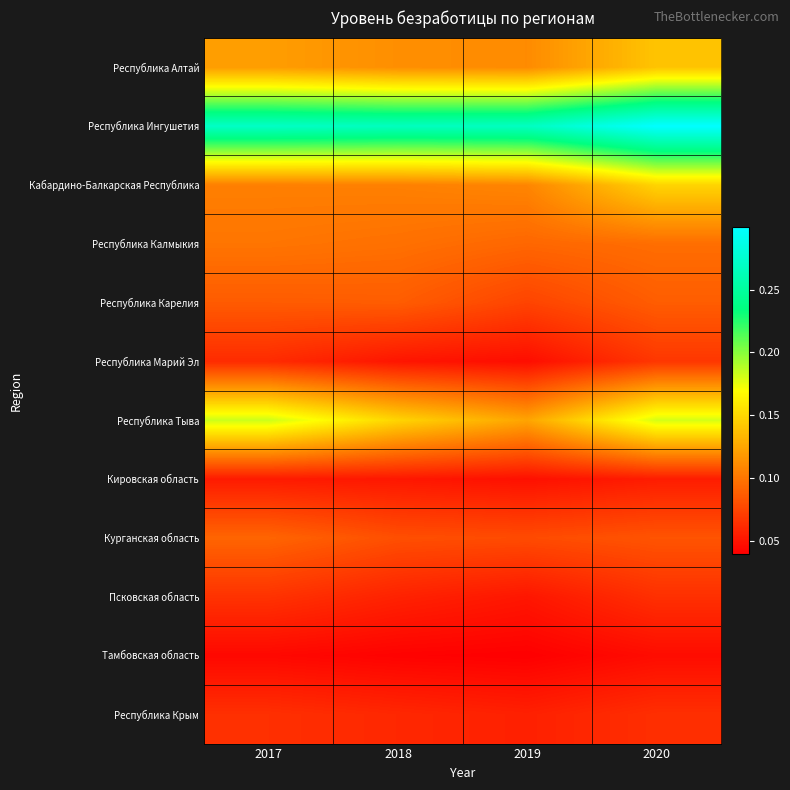

At which category is the sum across all series the highest?

2020